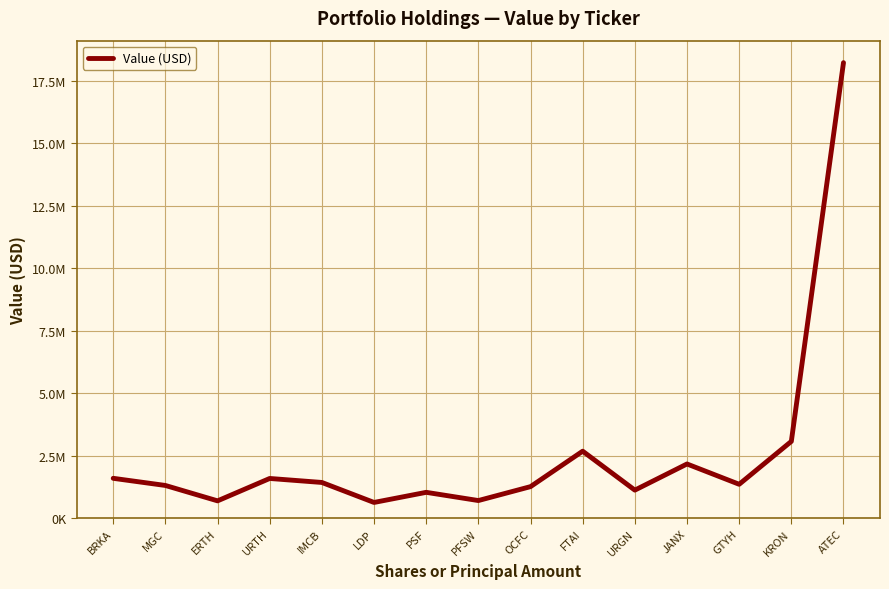

At which category does the chart reach its minimum across all series?

LDP